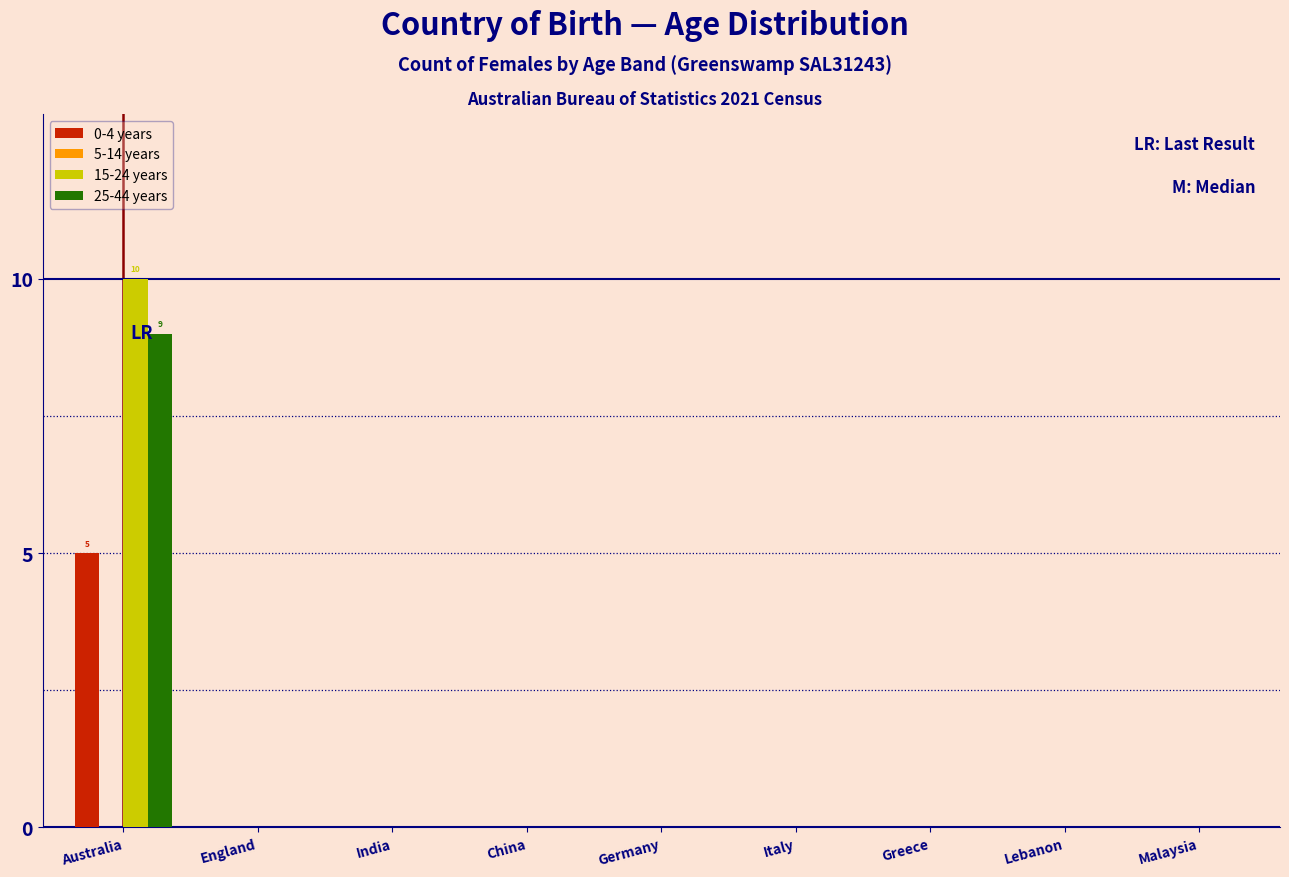

Reading left to right, extract all data points from this chart.

0-4 years: Australia=5	England=0	India=0	China=0	Germany=0	Italy=0	Greece=0	Lebanon=0	Malaysia=0
15-24 years: Australia=10	England=0	India=0	China=0	Germany=0	Italy=0	Greece=0	Lebanon=0	Malaysia=0
25-44 years: Australia=9	England=0	India=0	China=0	Germany=0	Italy=0	Greece=0	Lebanon=0	Malaysia=0